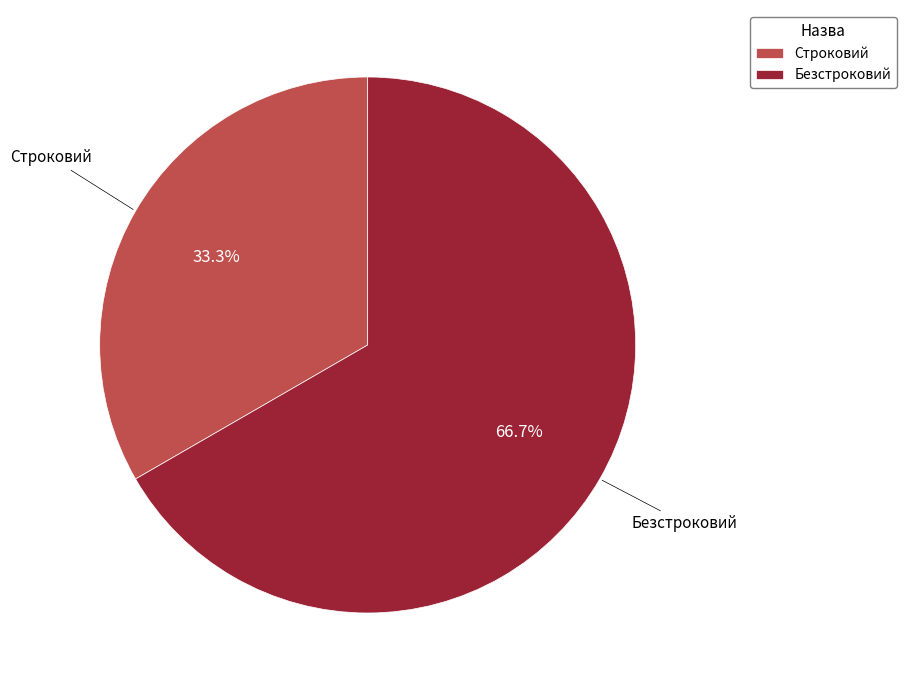

To the nearest percent, what percentage of the pie is Строковий?

33%